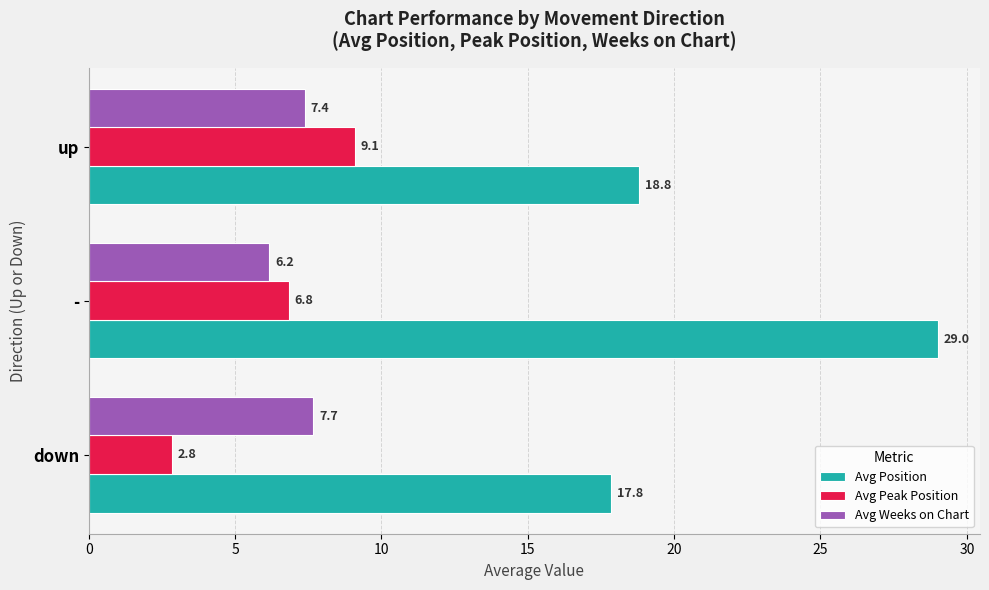

At which label does Avg Position reach its peak?

-